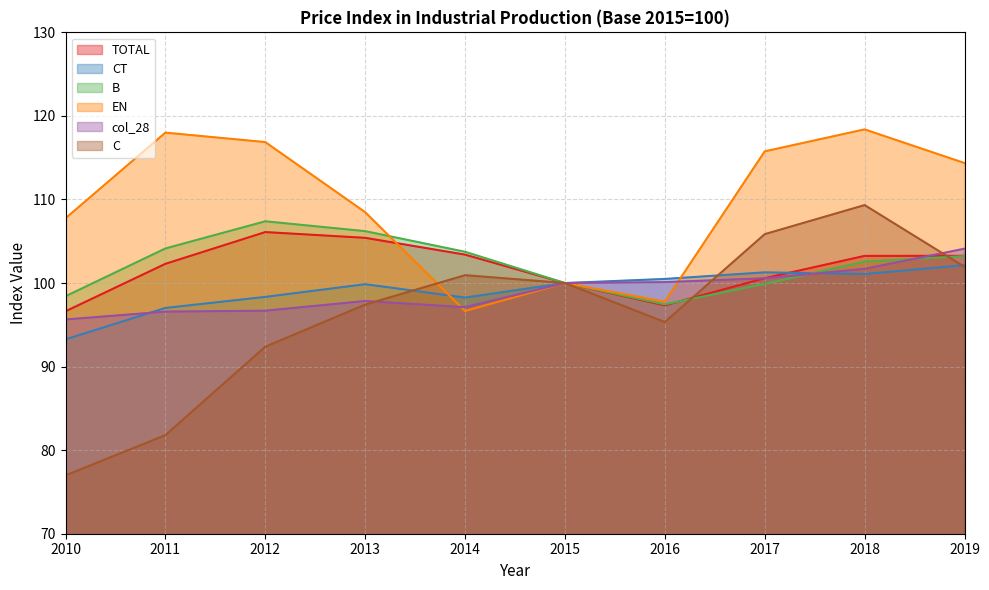

List the labels in order of col_28 value, largest first.

2019, 2018, 2017, 2016, 2015, 2013, 2014, 2012, 2011, 2010